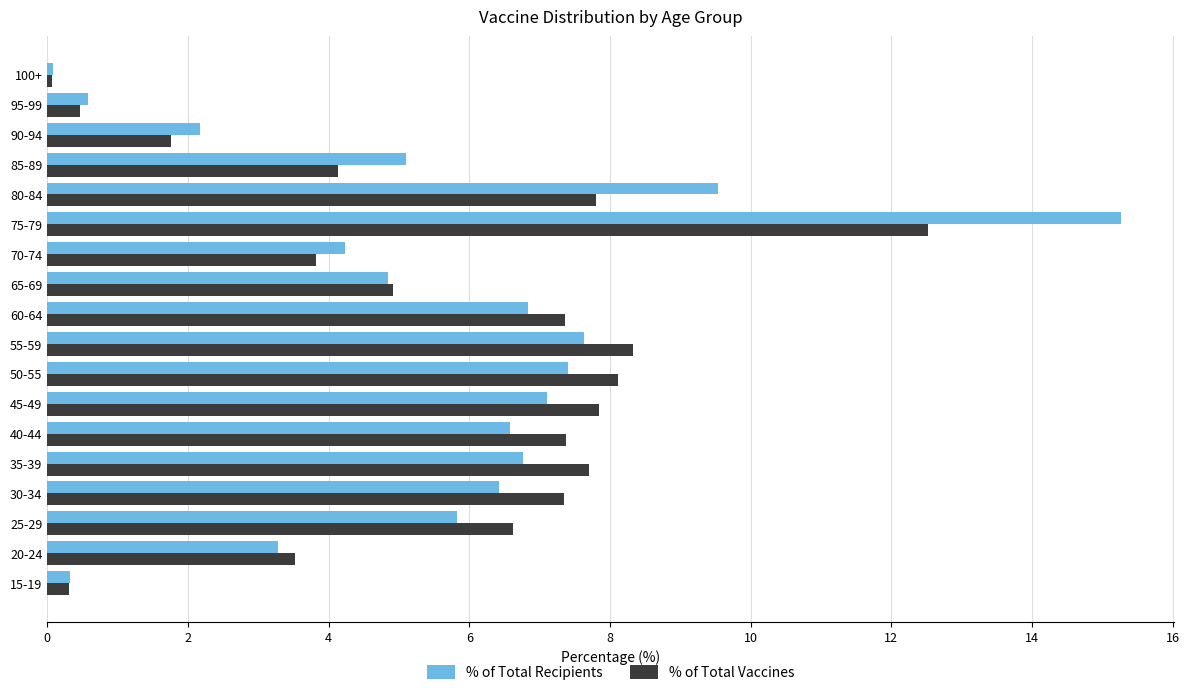

What is the difference between the maximum and second lowest values in the % of Total Vaccines series?

12.2